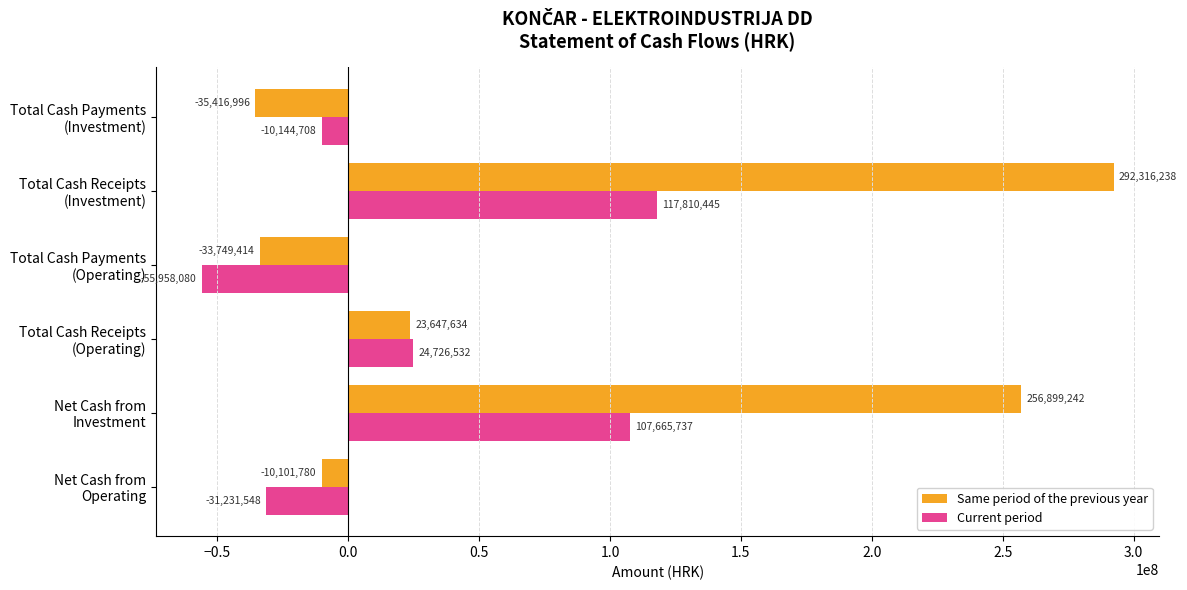

What is the sum of all Same period of the previous year values?

493594924